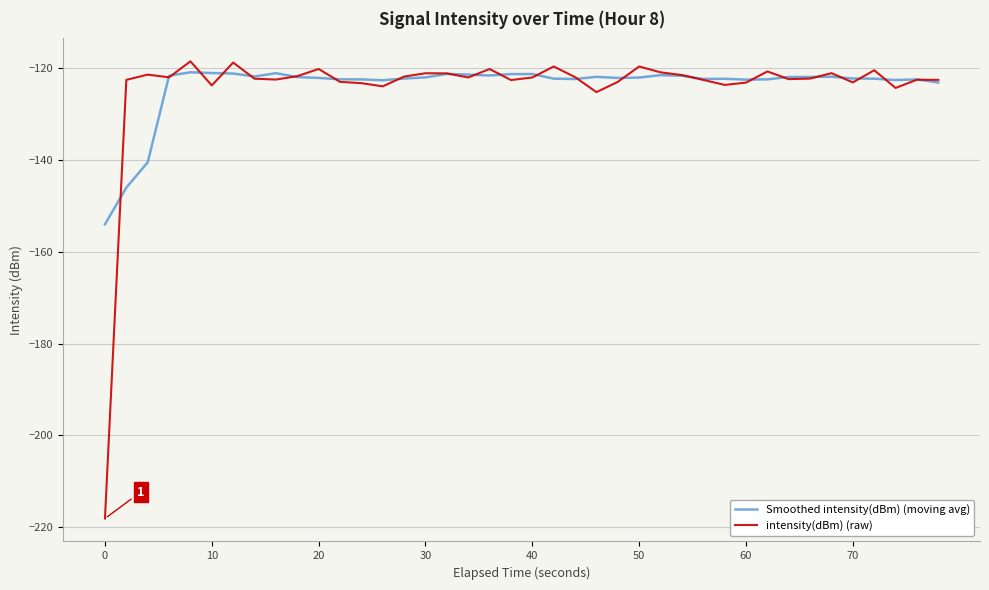

What is the difference between the maximum and minimum values in the intensity(dBm) (raw) series?

99.6